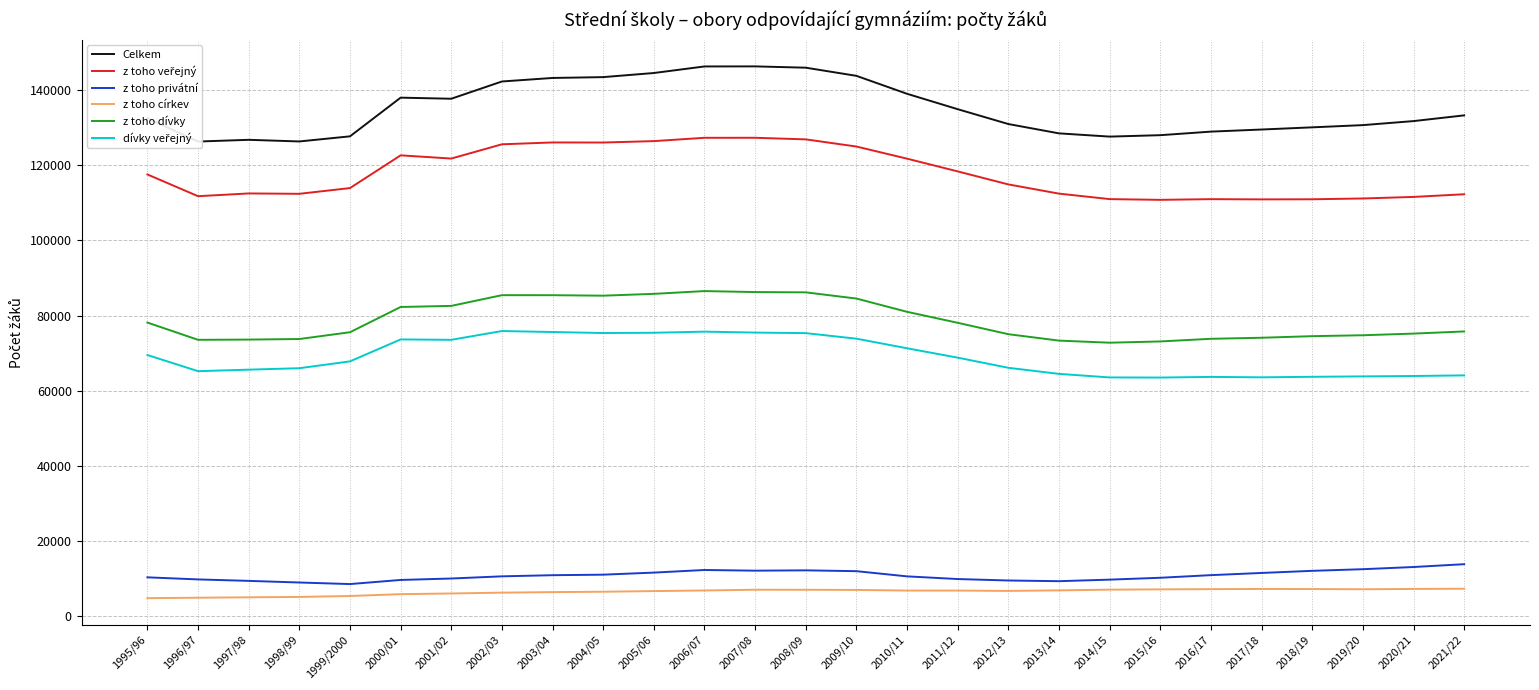

What is the difference between the maximum and minimum values in the z toho veřejný series?

16533